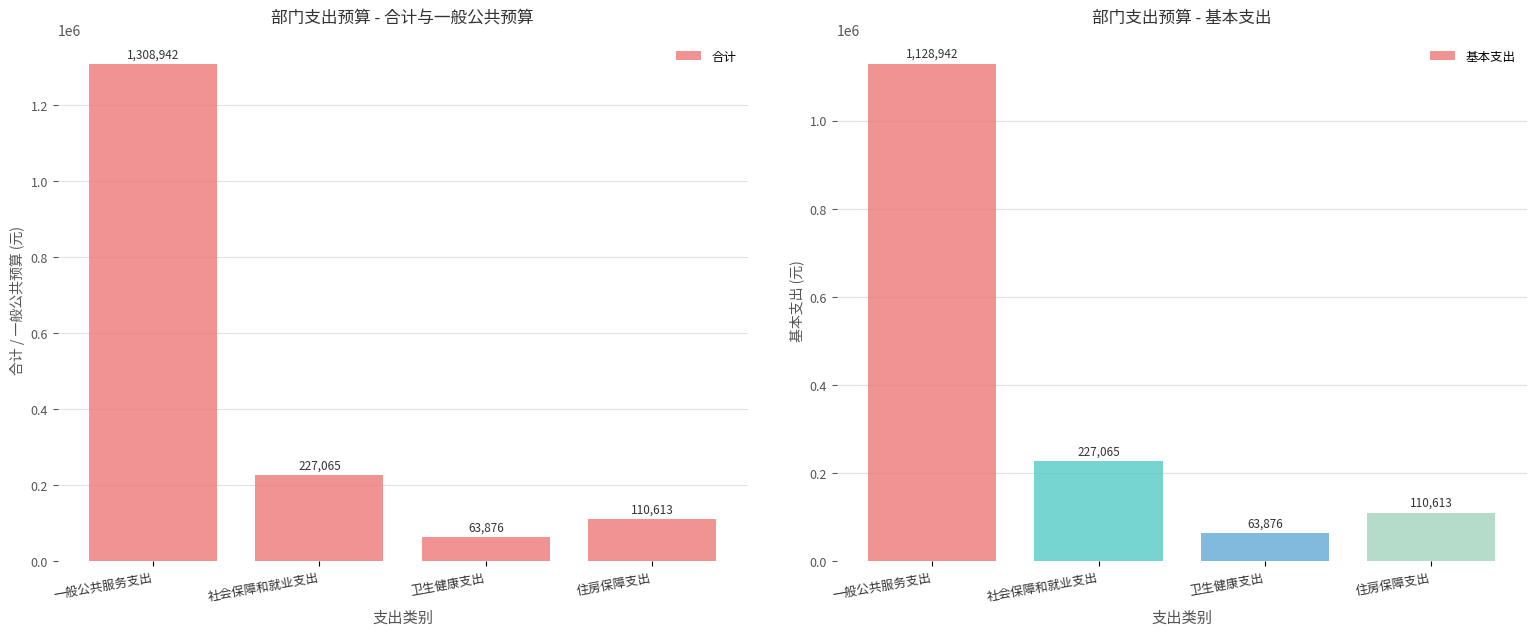

List the labels in order of 基本支出 value, largest first.

一般公共服务支出, 社会保障和就业支出, 住房保障支出, 卫生健康支出